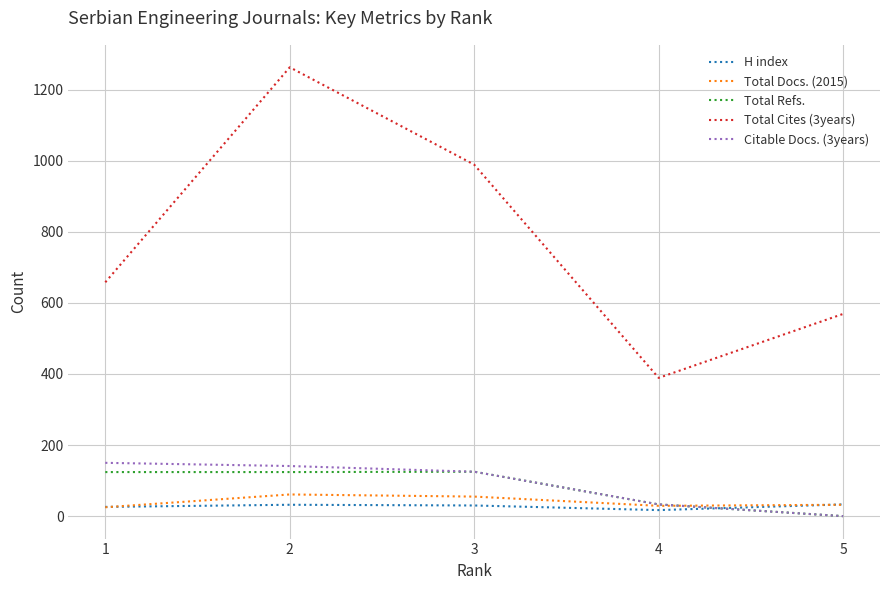

The H index series shows 30 at 3. True or false?

True